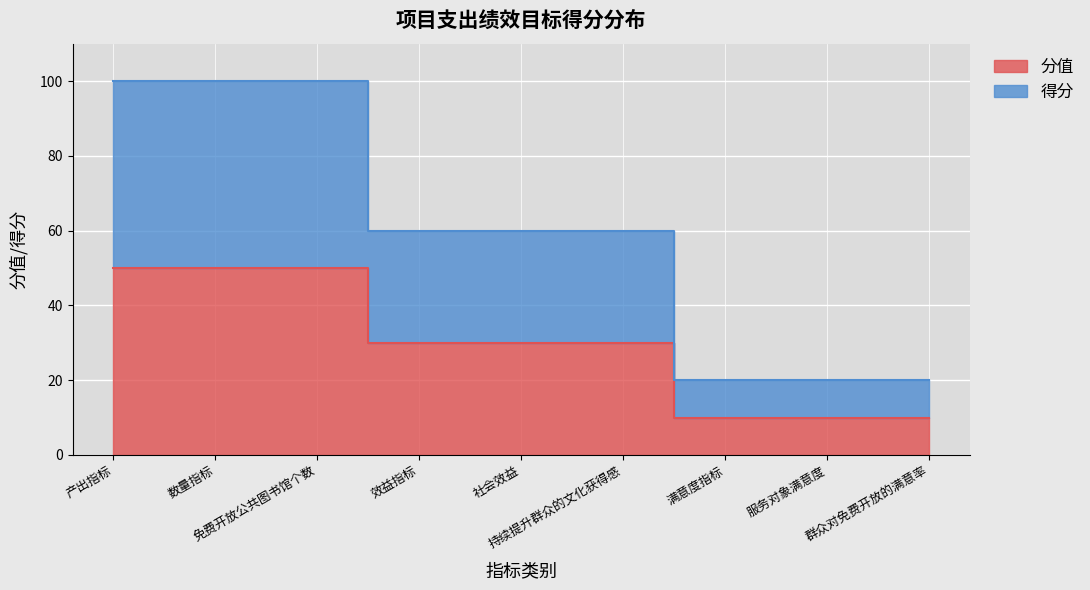

What is the sum of the 分值 values at 免费开放公共图书馆个数 and 群众对免费开放的满意率?

60